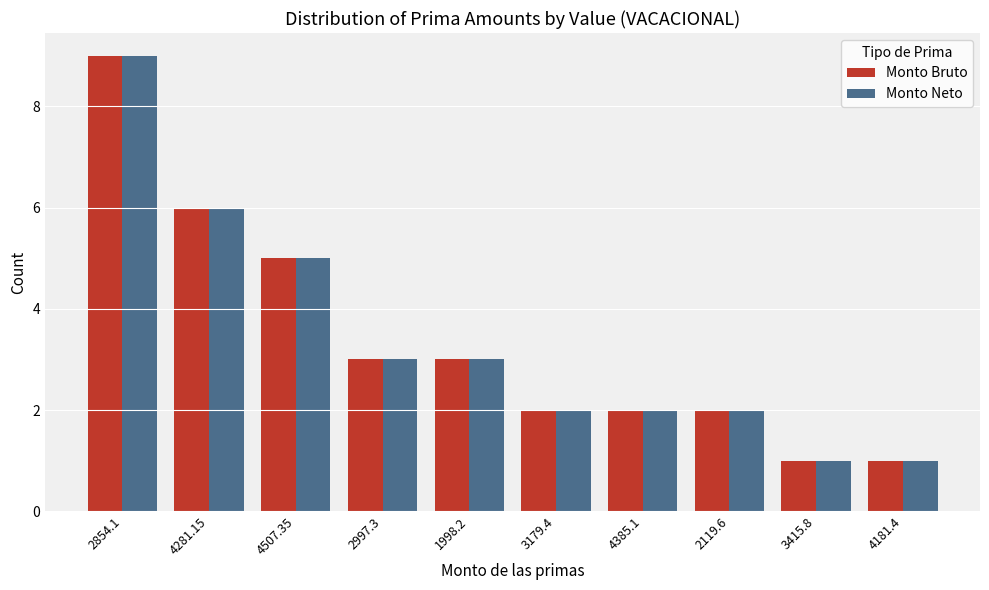

What is the lowest value of the Monto Bruto series?

1